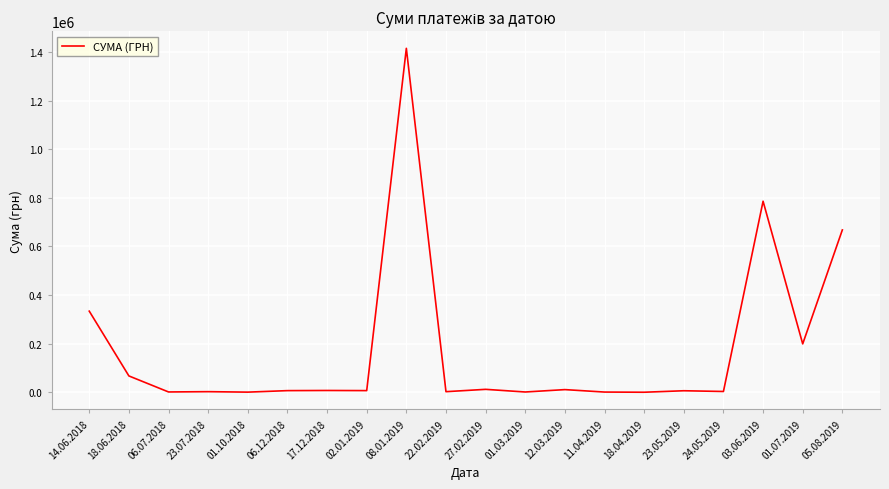

What is the difference between the maximum and minimum values?

1415304.2